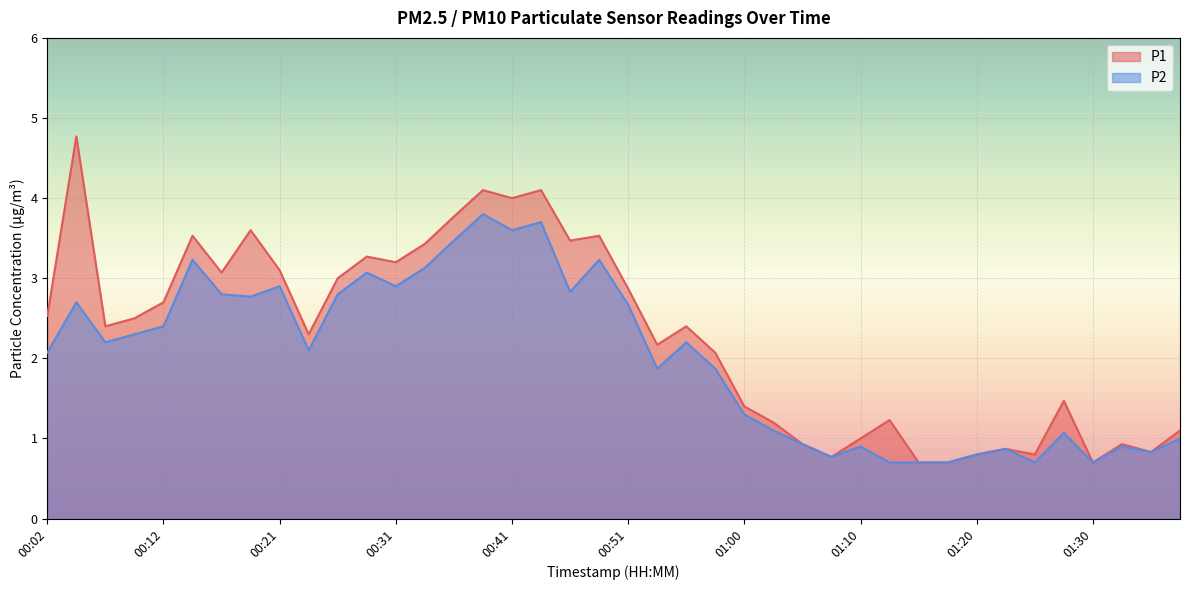

How many interior local peaks does the P2 series have?

12